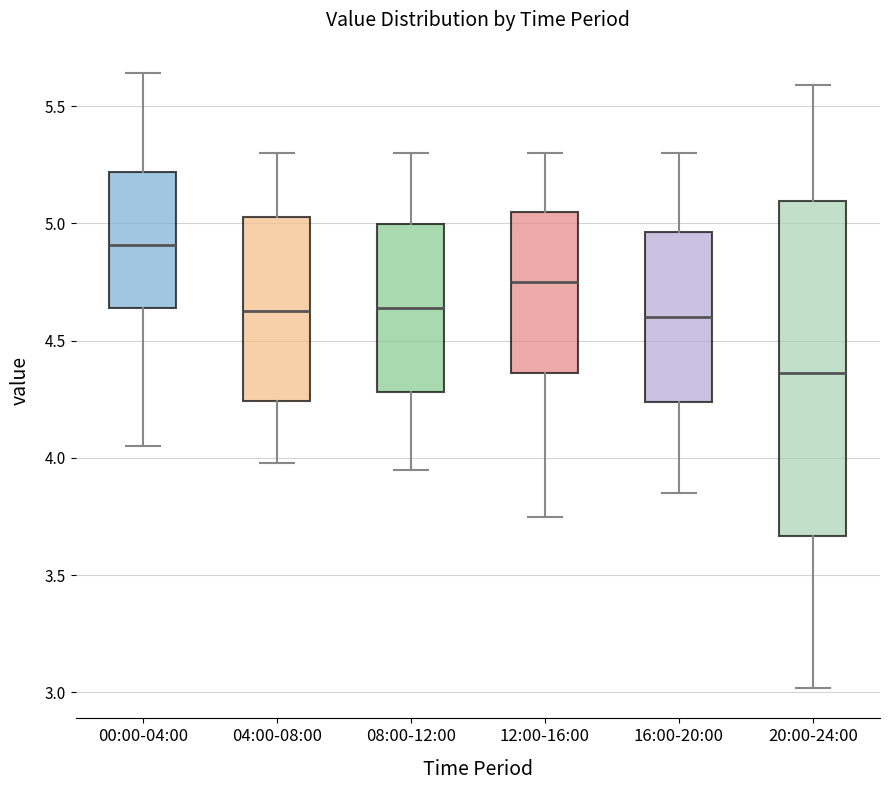

Reading left to right, transcribe this box plot: for each box, give where its median line is, the range the box spans, and where its two whiskers end, as read against the y-axis. The values are not printed on the chart, so give them approximately, as read against the axis.

00:00-04:00: median 4.90, box 4.65 to 5.20, whiskers 4.05 to 5.65
04:00-08:00: median 4.65, box 4.25 to 5.05, whiskers 4.00 to 5.30
08:00-12:00: median 4.65, box 4.30 to 5.00, whiskers 3.95 to 5.30
12:00-16:00: median 4.75, box 4.35 to 5.05, whiskers 3.75 to 5.30
16:00-20:00: median 4.60, box 4.25 to 4.95, whiskers 3.85 to 5.30
20:00-24:00: median 4.35, box 3.65 to 5.10, whiskers 3.00 to 5.60